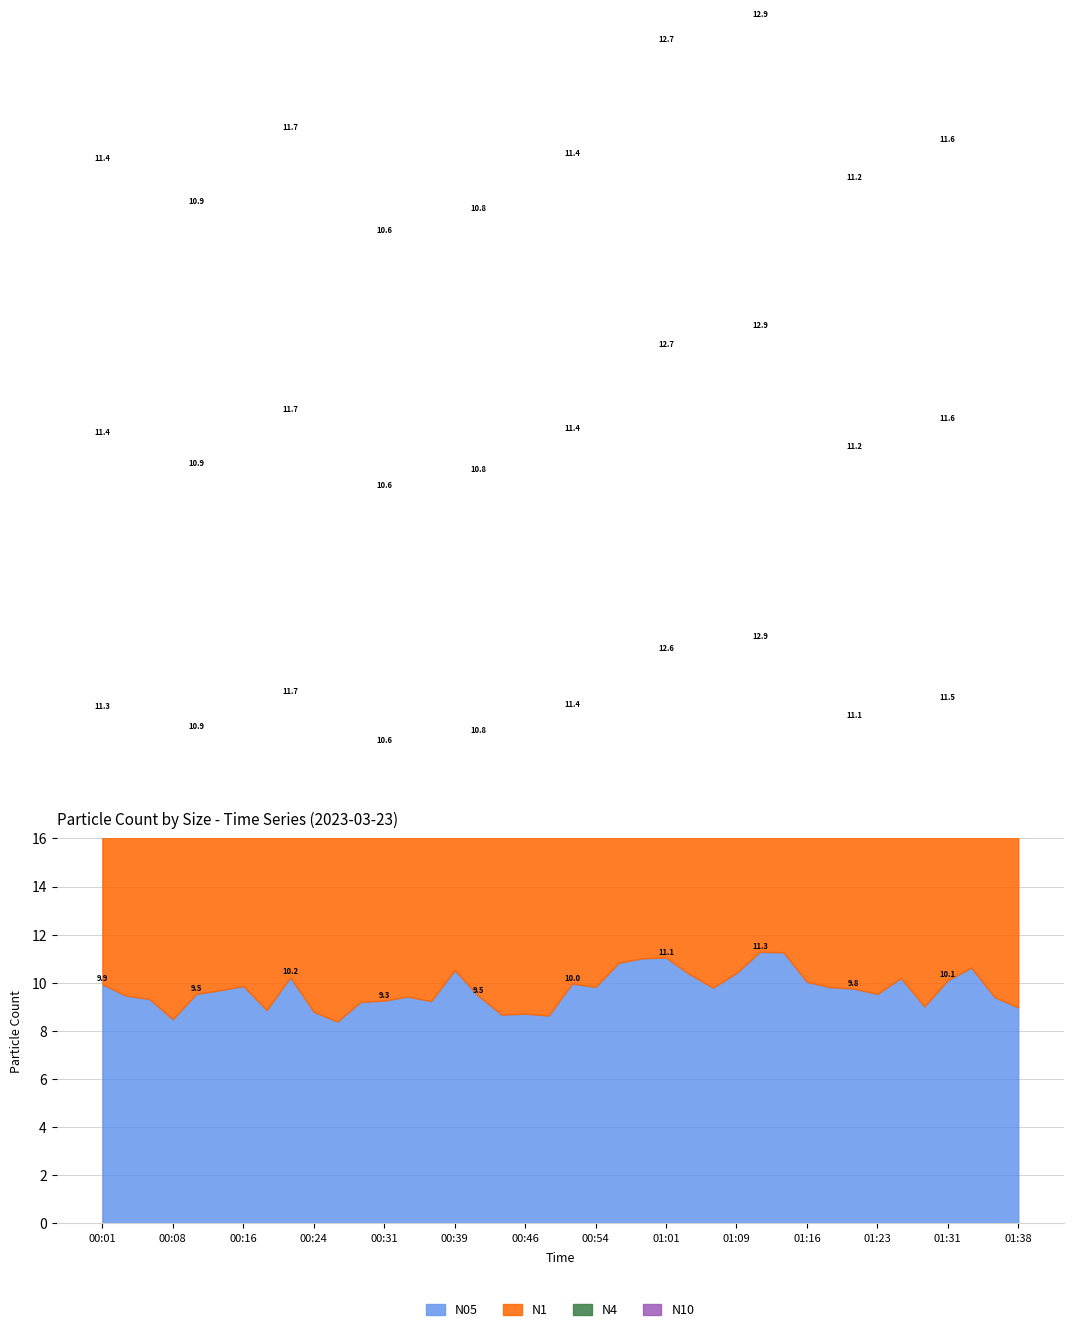

Does the chart have visible grid lines?

Yes